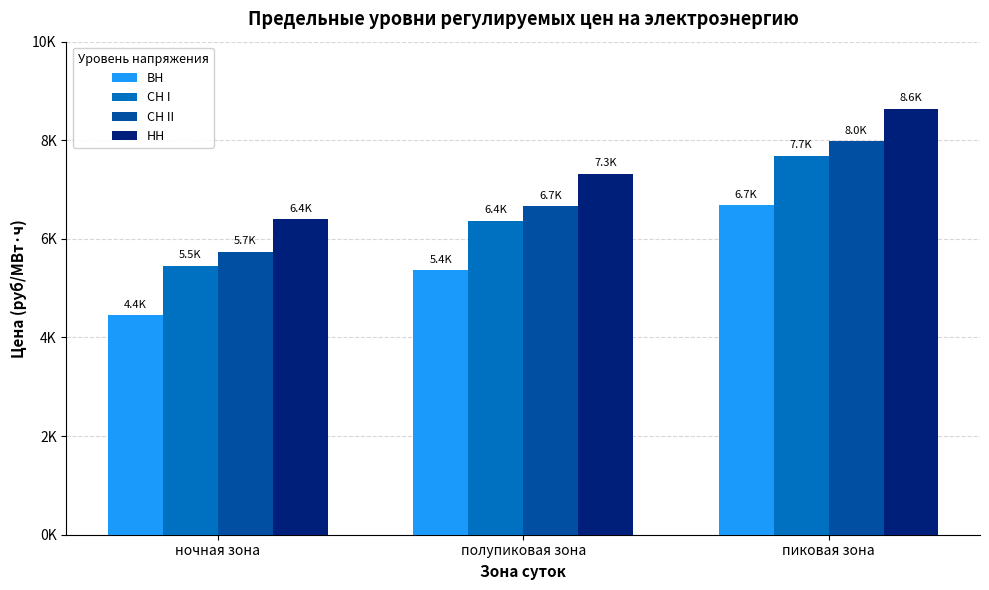

What is the difference between the СН I values at ночная зона and пиковая зона?

2233.1